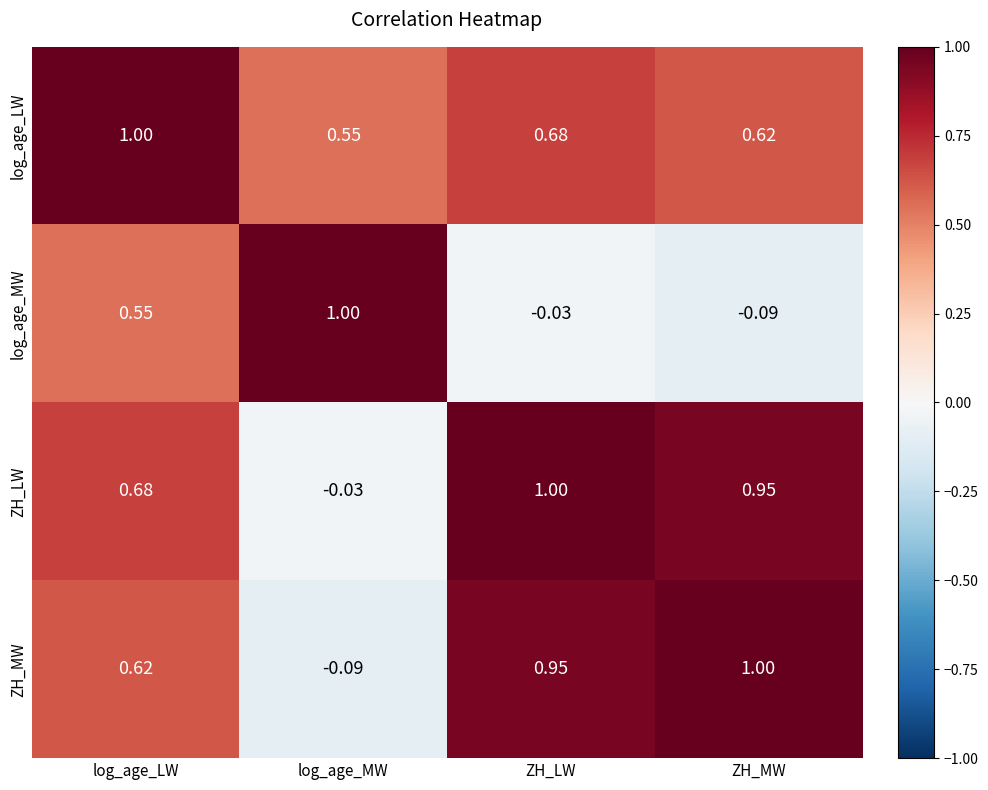

Is the value of ZH_MW at log_age_MW greater than the value of ZH_LW at ZH_MW?

No